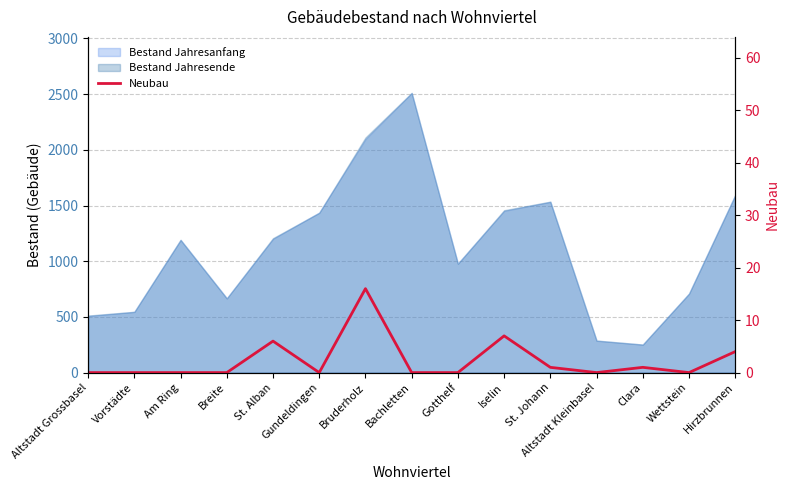

Which category has the lowest value across all series?

Altstadt Grossbasel